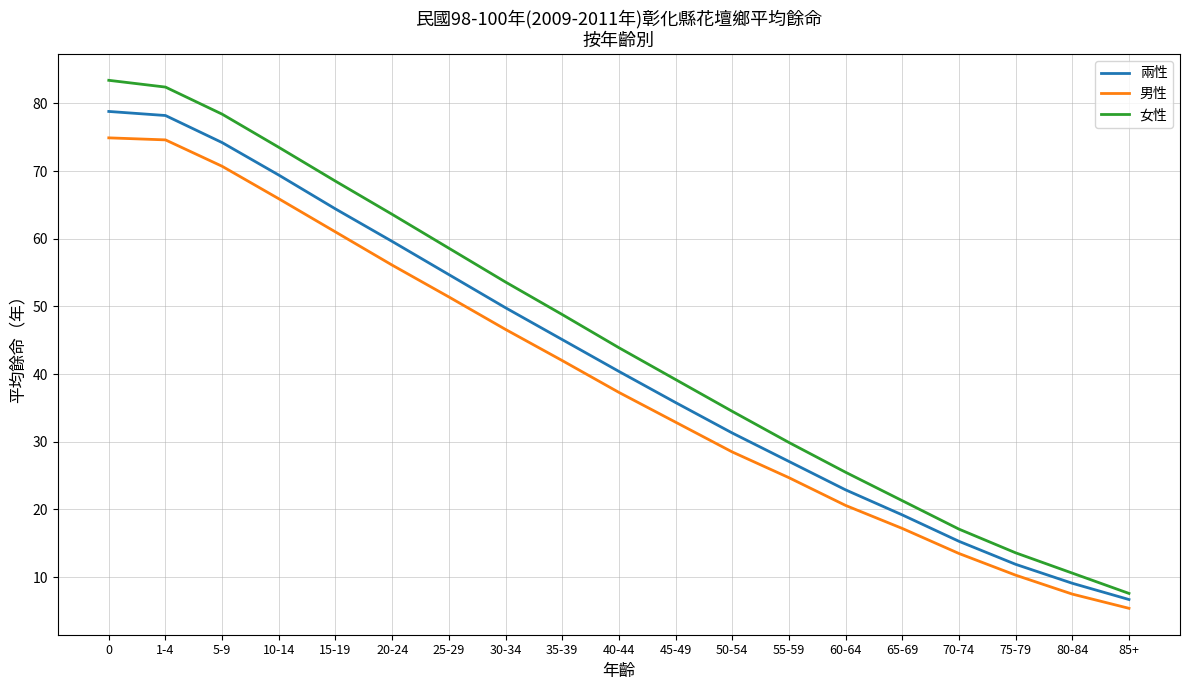

Which series has the widest spread of values?

女性